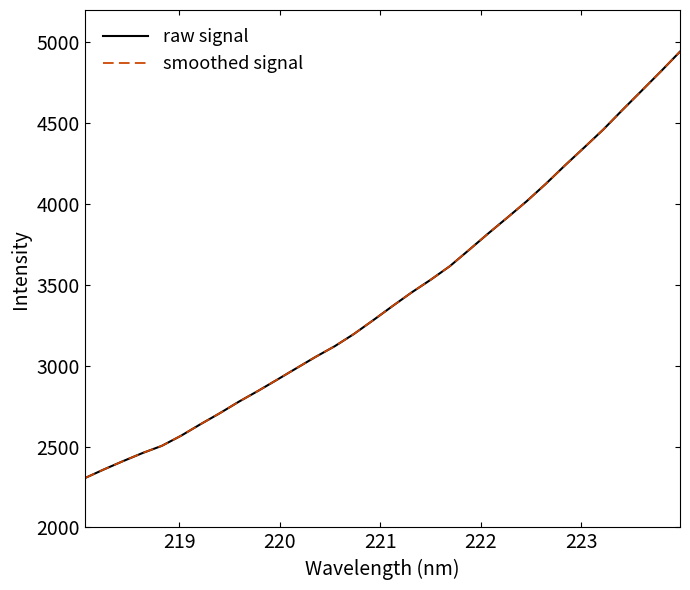

True or false: smoothed signal and raw signal intersect in this chart.

False